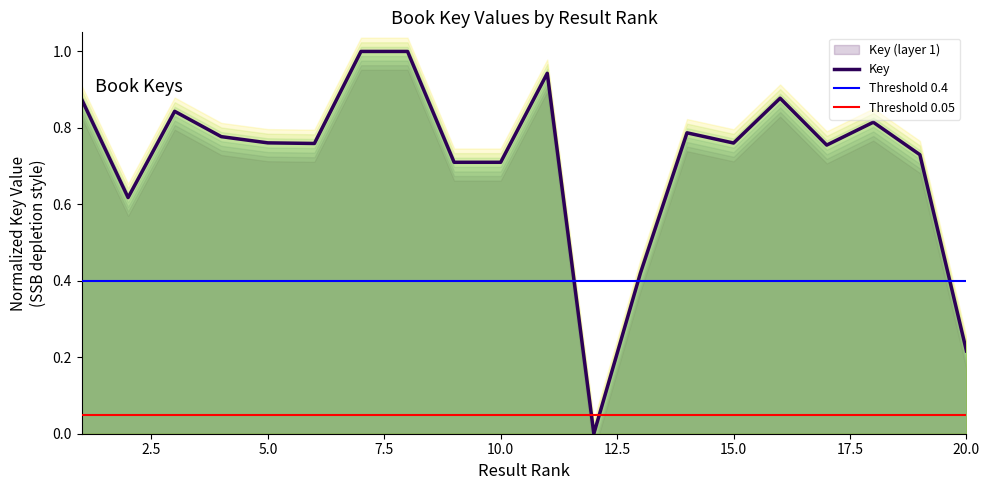

What is the maximum value shown in the chart?

1.0